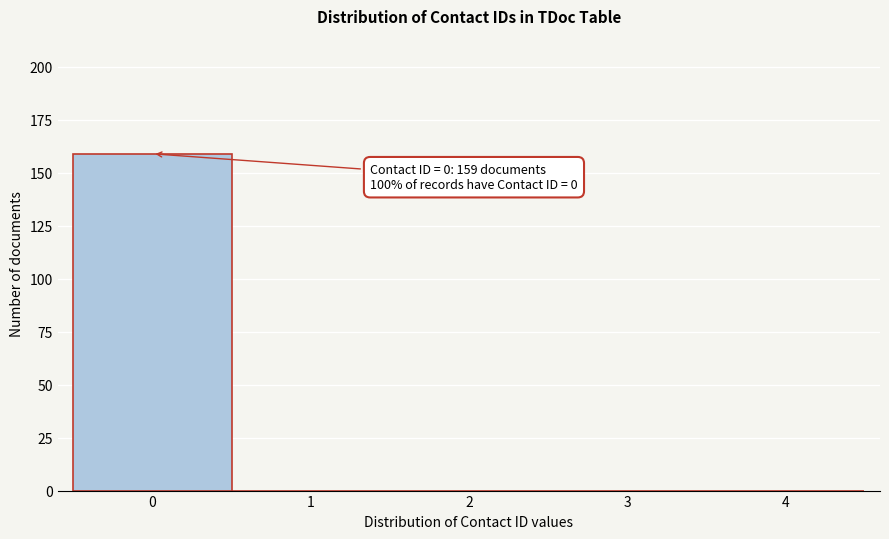

Over which range of the x-axis is the bar tallest?

-0.5 to 0.5